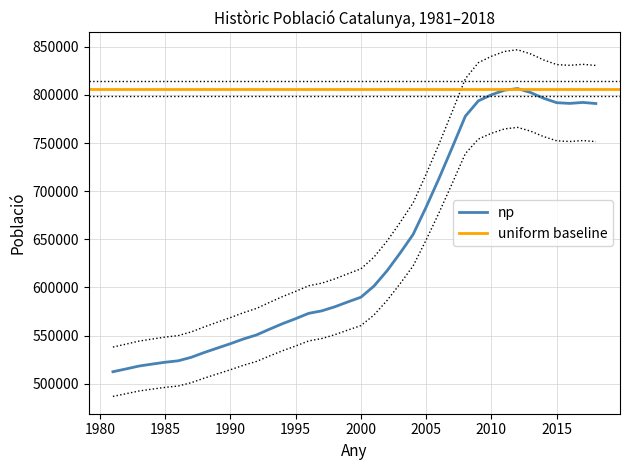

Reading right to left, what are all the values shown in this chart?

830676.0	831868.8	830810.4	831601.1	836413.2	842685.9	847007.7	845226.9	840222.6	833587.7	816839.1	782838.0	749526.8	717799.9	687888.6	667443.0	648149.2	631530.9	619365.6	614247.9	608918.1	604474.5	601765.5	595963.2	590518.9	584490.9	578205.6	573793.5	568667.4	563877.3	559053.6	553799.4	549983.7	548418.2	546394.8	544271.7	541114.3	538067.2